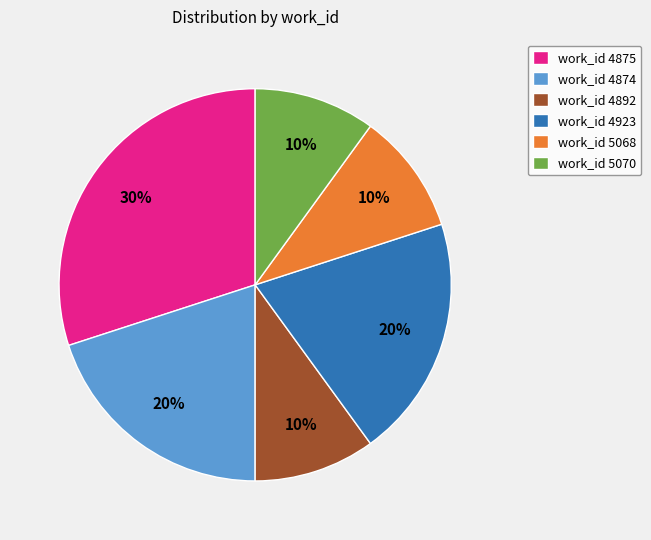

Is it true that work_id 4875 is 39% of the pie?

False